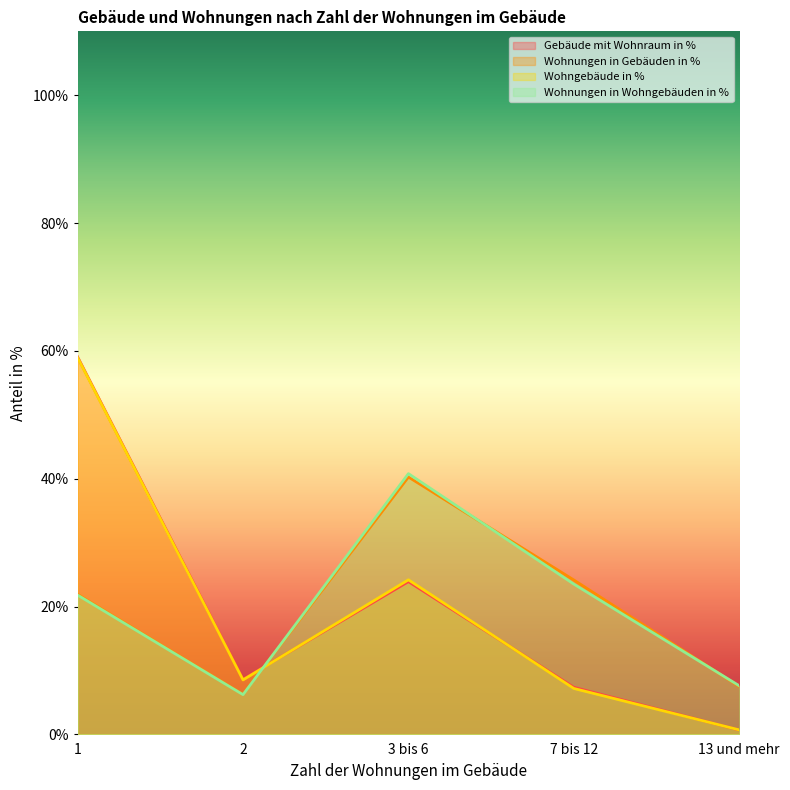

At which label does Wohnungen in Wohngebäuden in % first exceed 21?

1